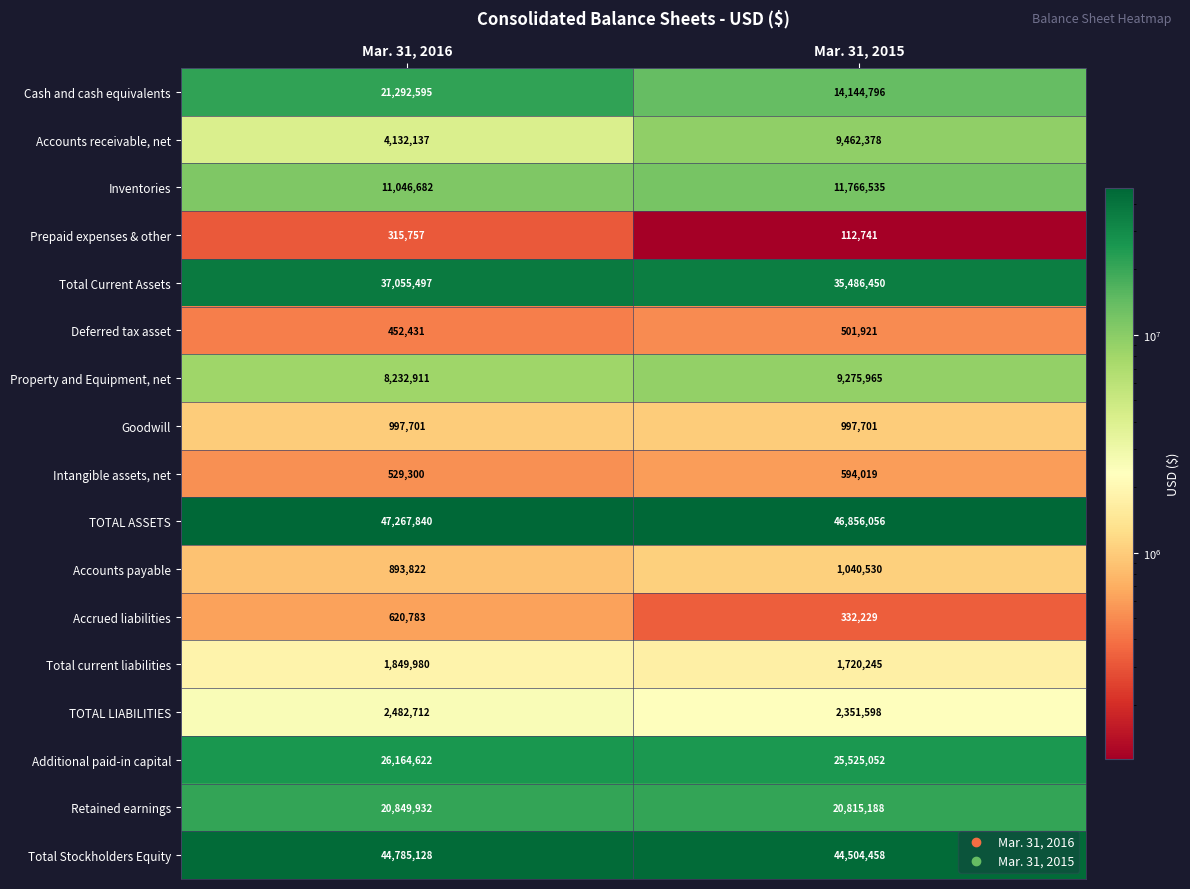

At how many categories does at least one series exceed 11079137?

2